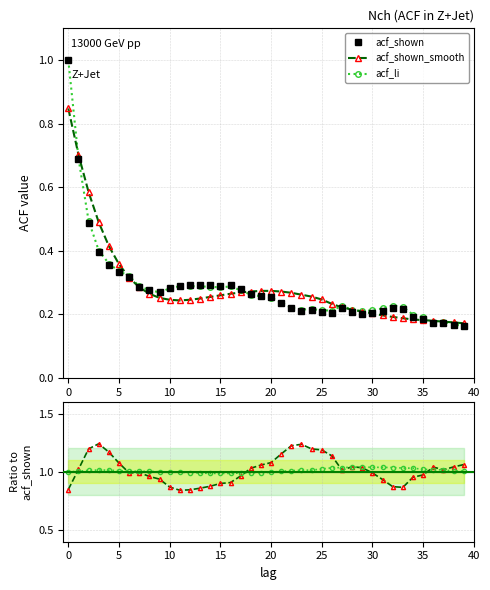

The value of smooth/shown at 19 is 1.6. True or false?

False